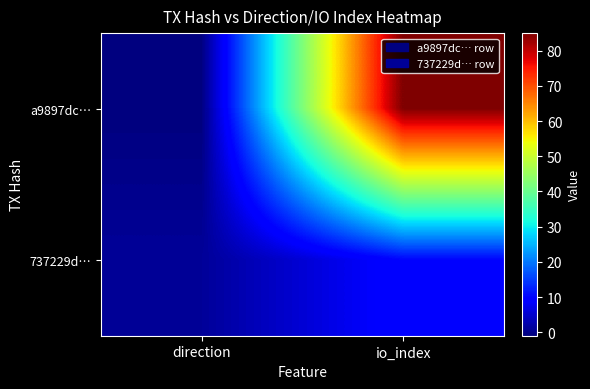

What is the spread (max minus min) of values at io_index?

75